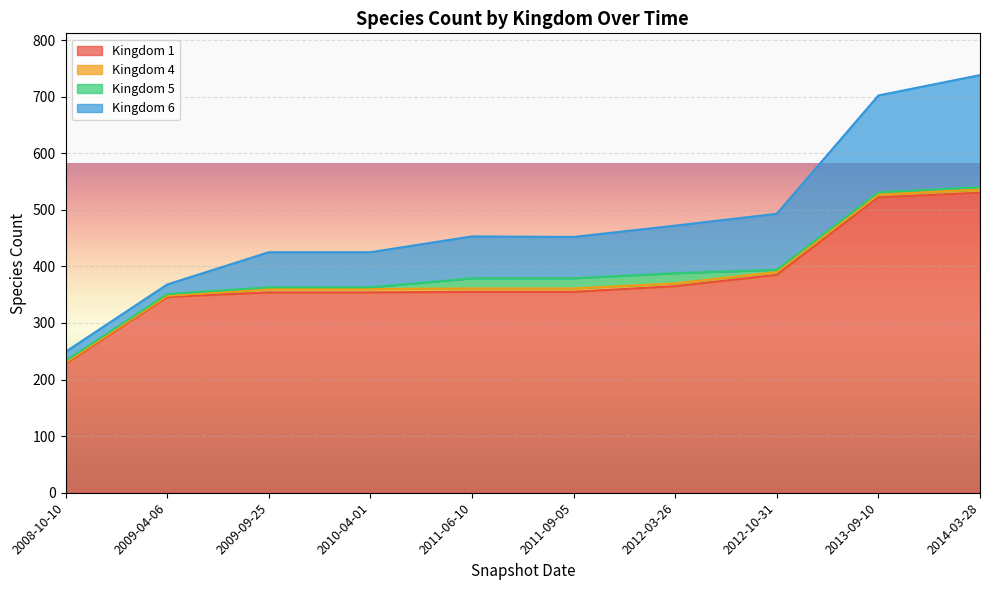

The value of Kingdom 1 at 2013-09-10 is 928. True or false?

False